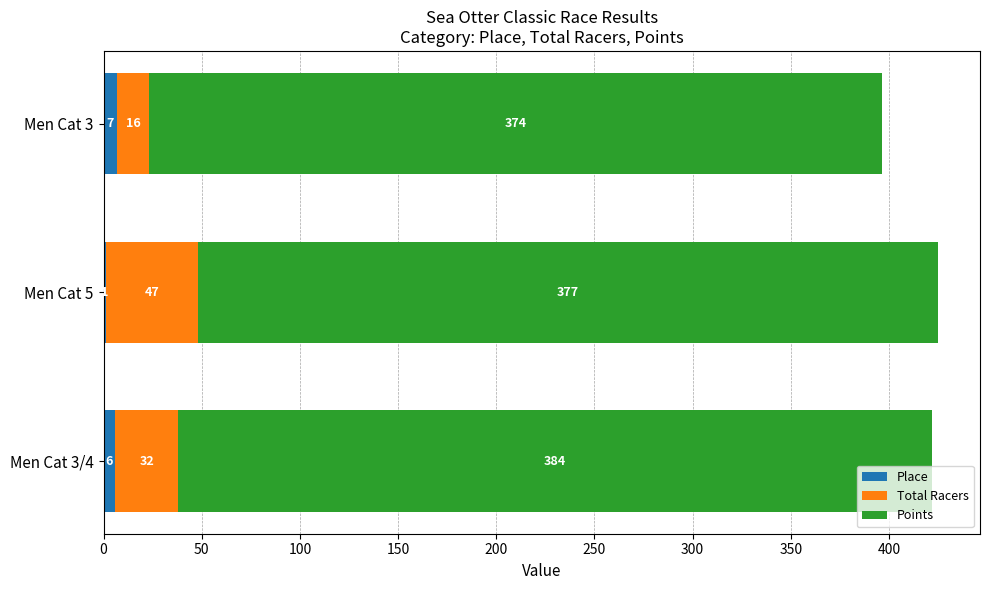

How many Place values are between 1 and 7?

3